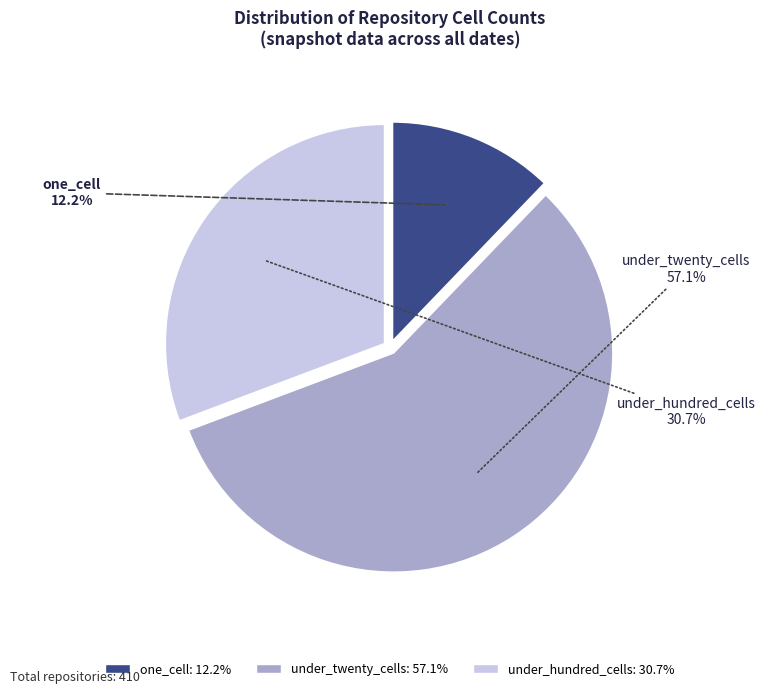

Is there any slice that represents more than half of the pie?

Yes